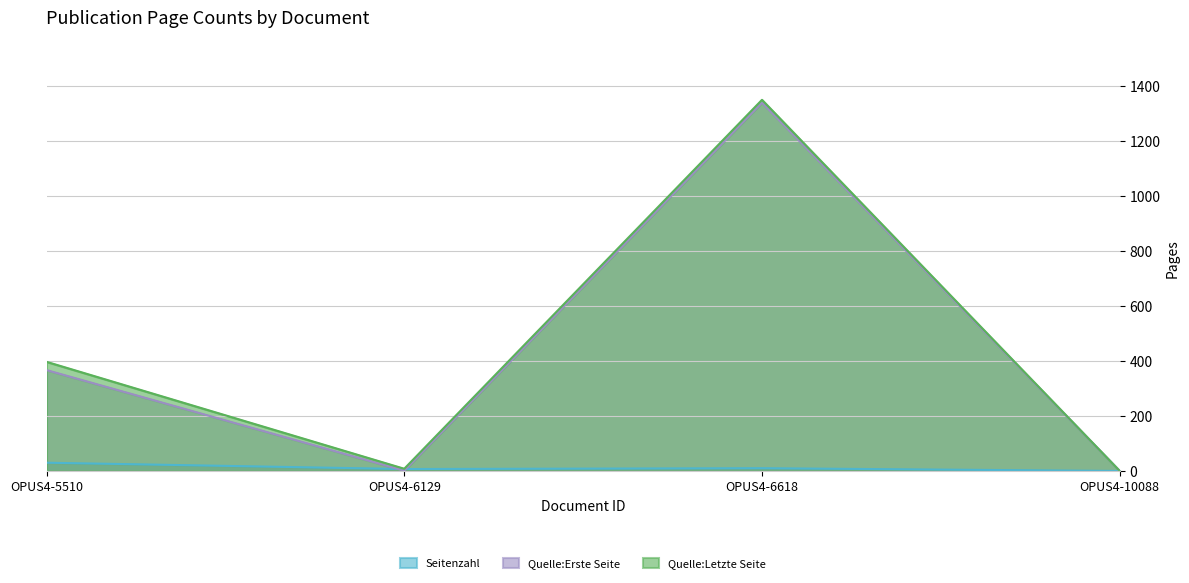

Which category has the lowest value in the Quelle:Erste Seite series?

OPUS4-10088